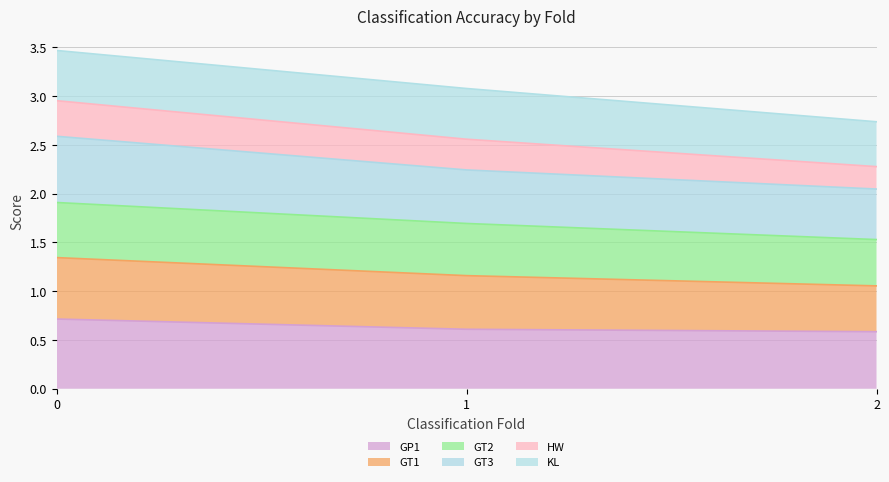

What is the value of the GP1 point at the 2nd from the left?

0.6